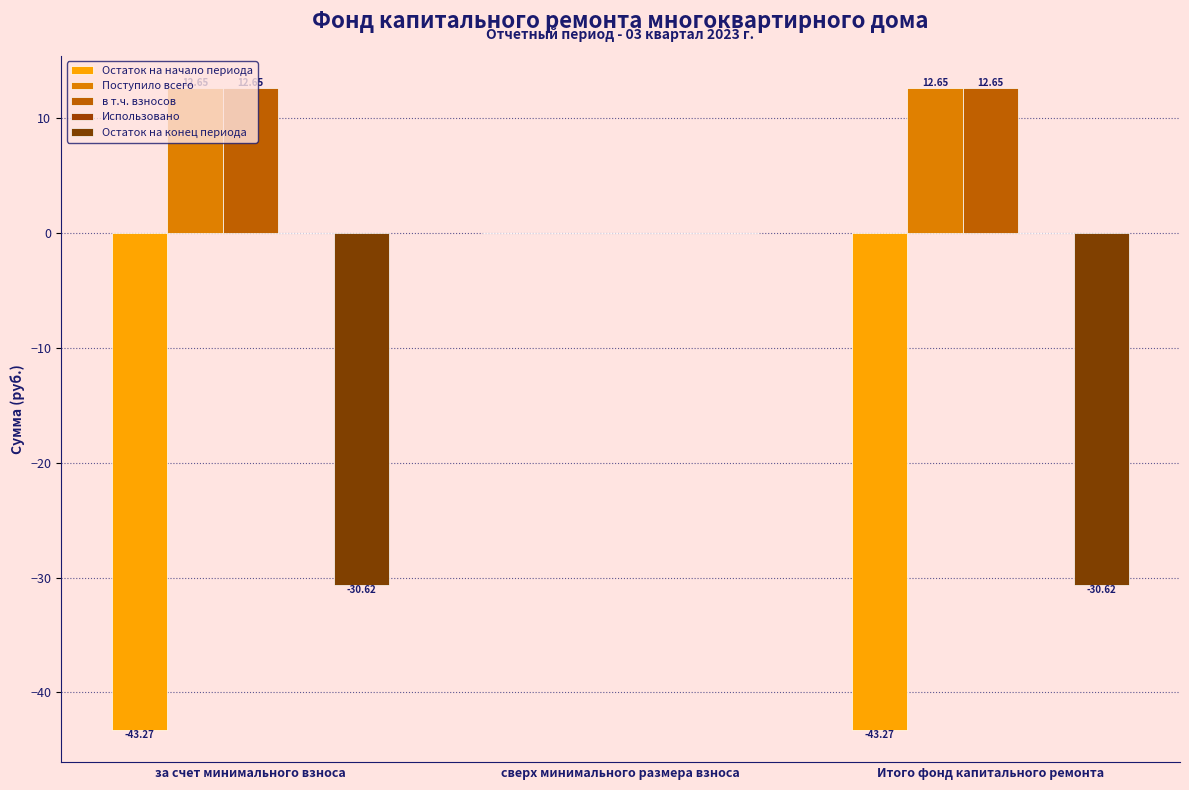

How many distinct data groups are displayed?

4